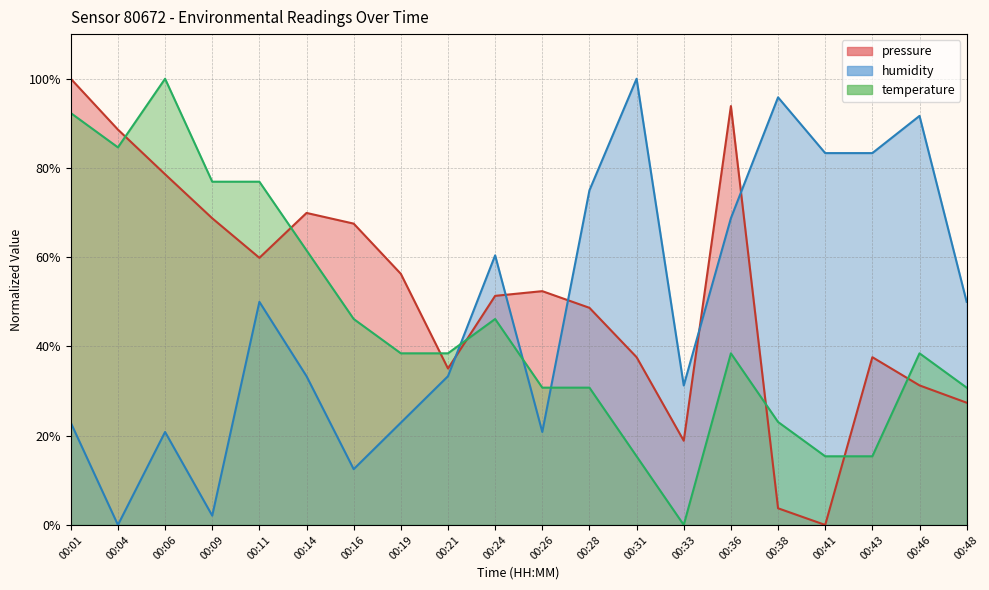

How many lines are shown in the chart?

3